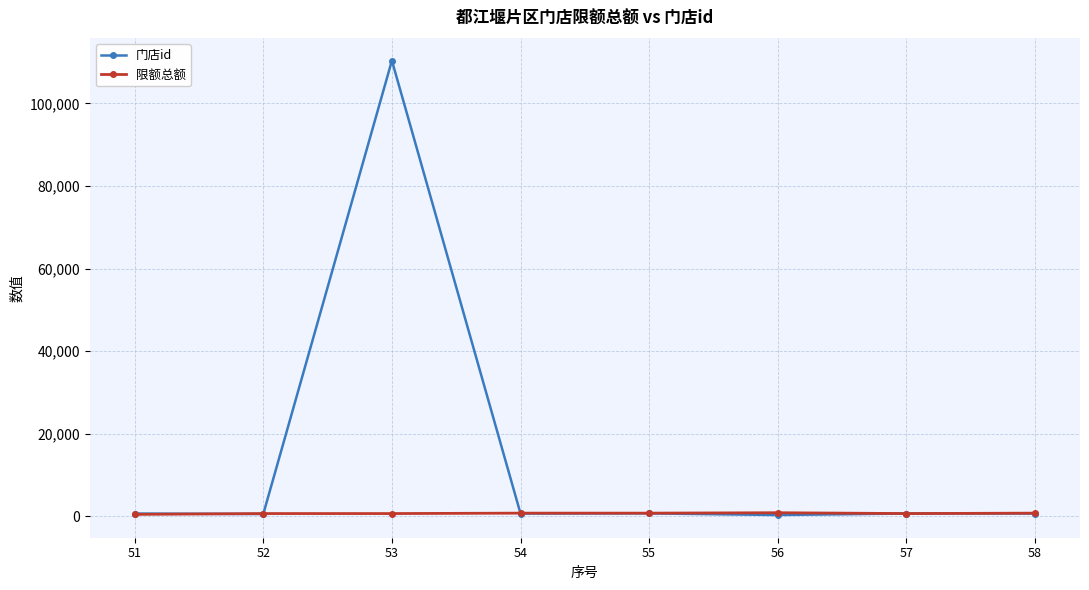

What is the greatest value displayed?

110378